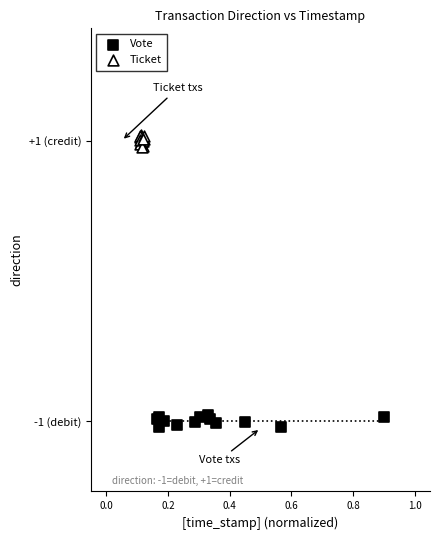

Which series contains the lowest Y value?

Vote